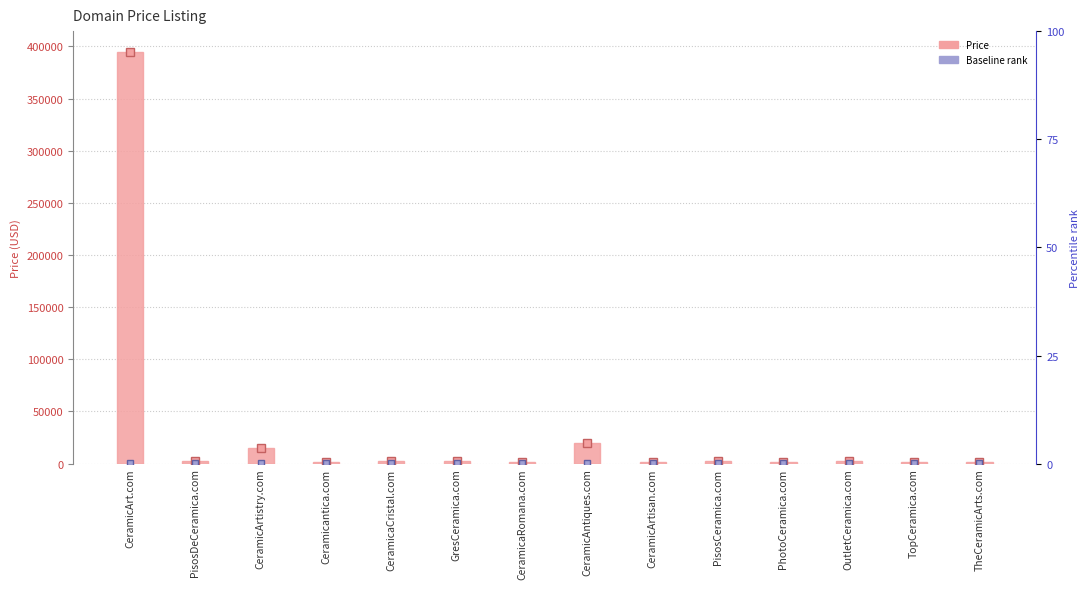

Are the bars horizontal?

No